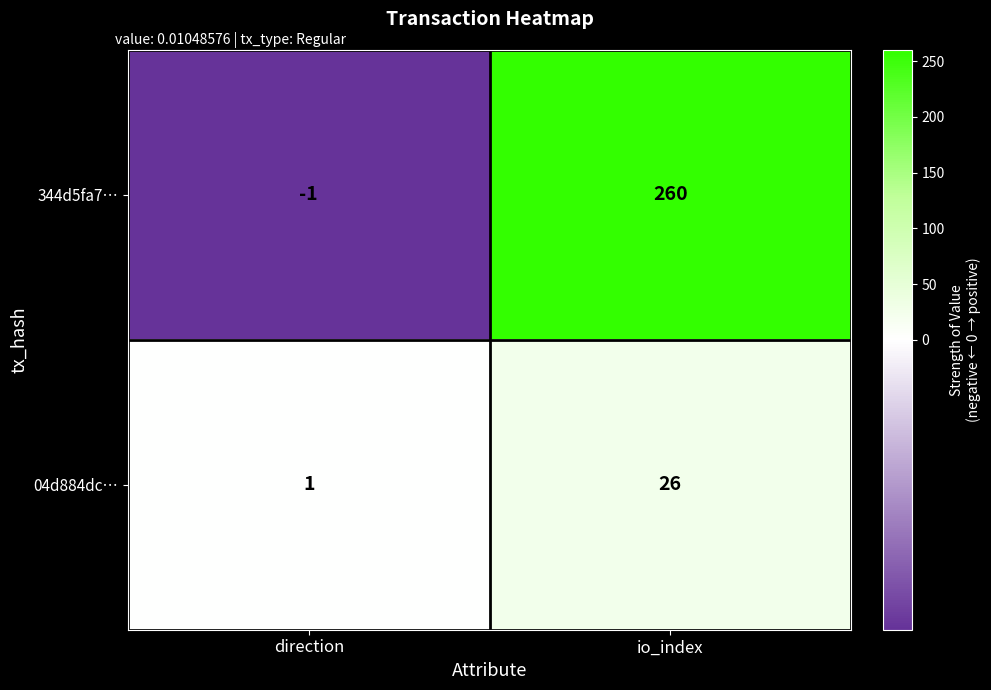

At which category is the sum across all series the highest?

io_index